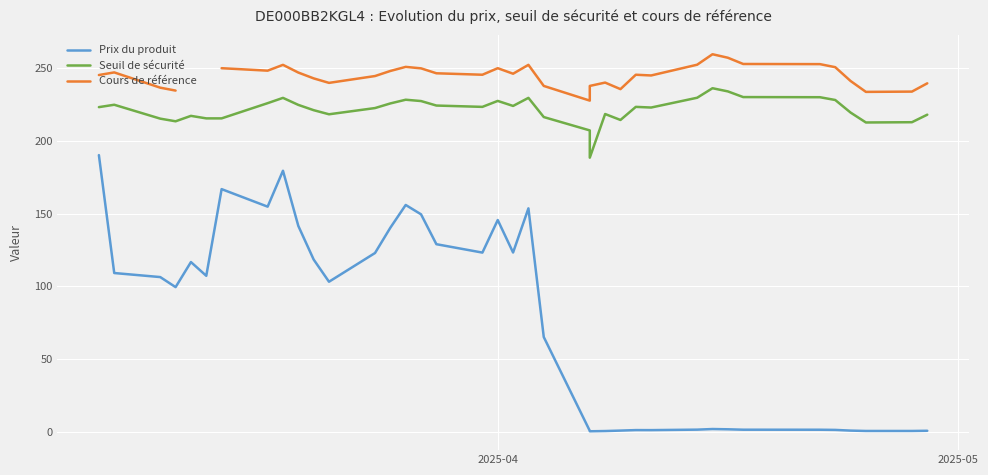

Is it true that Seuil de sécurité equals 320.2 at 33?

False